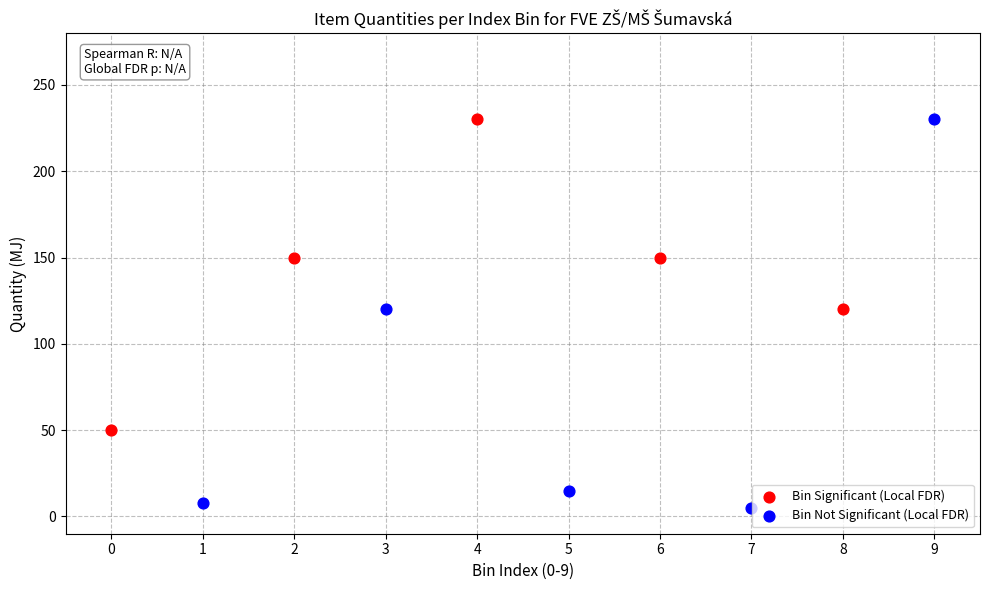

Which series reaches the minimum Y coordinate?

Bin Not Significant (Local FDR)